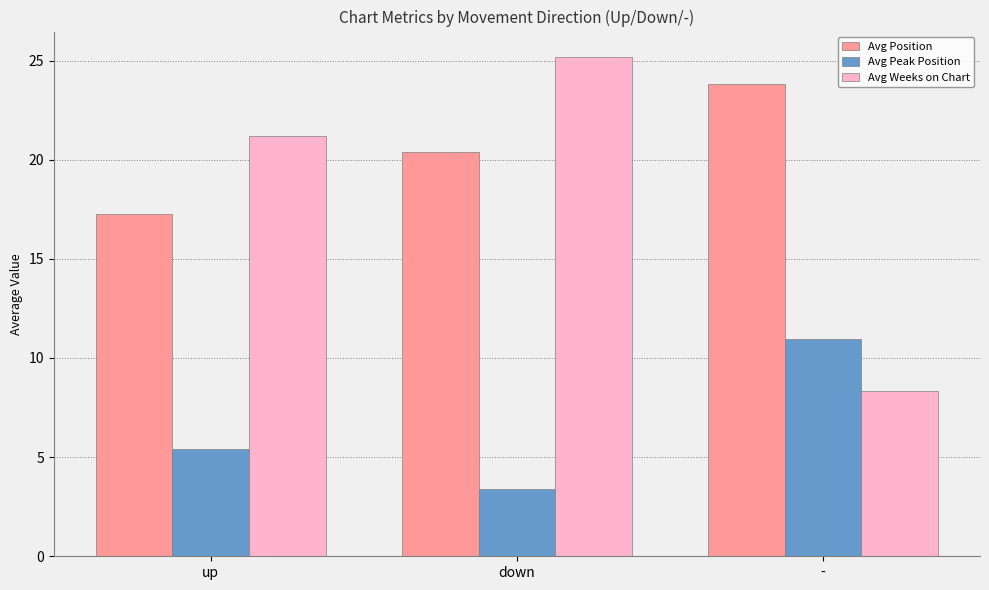

True or false: Avg Position has a value of 23.8 at -.

True